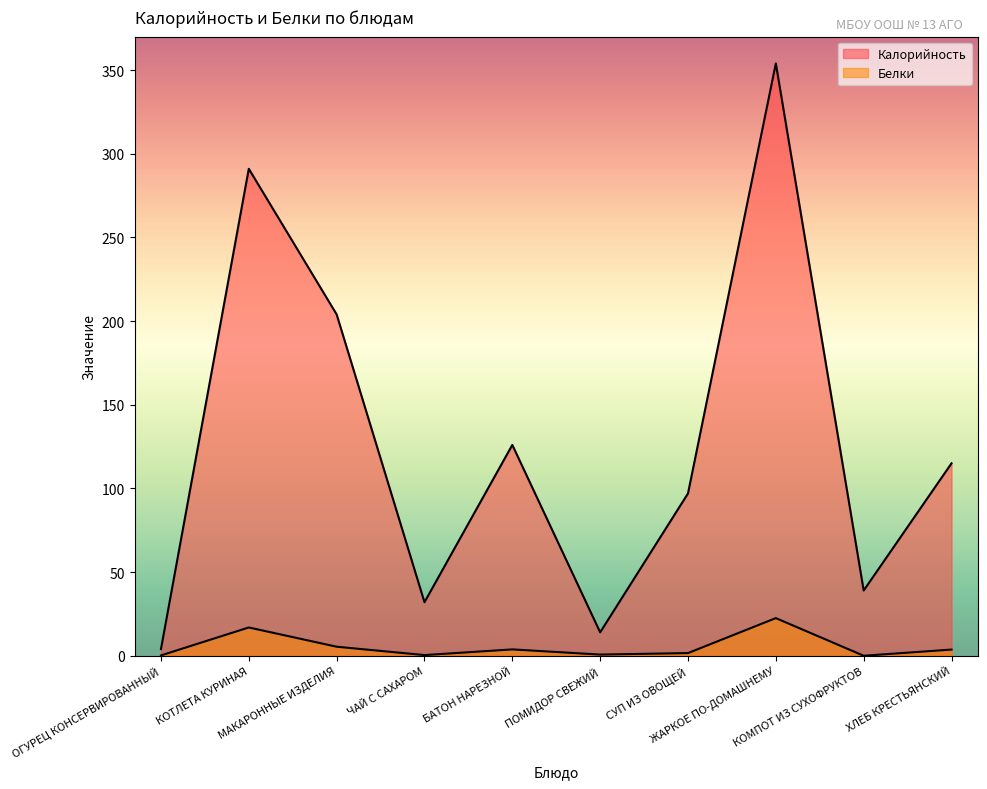

At how many categories does at least one series exceed 120?

4